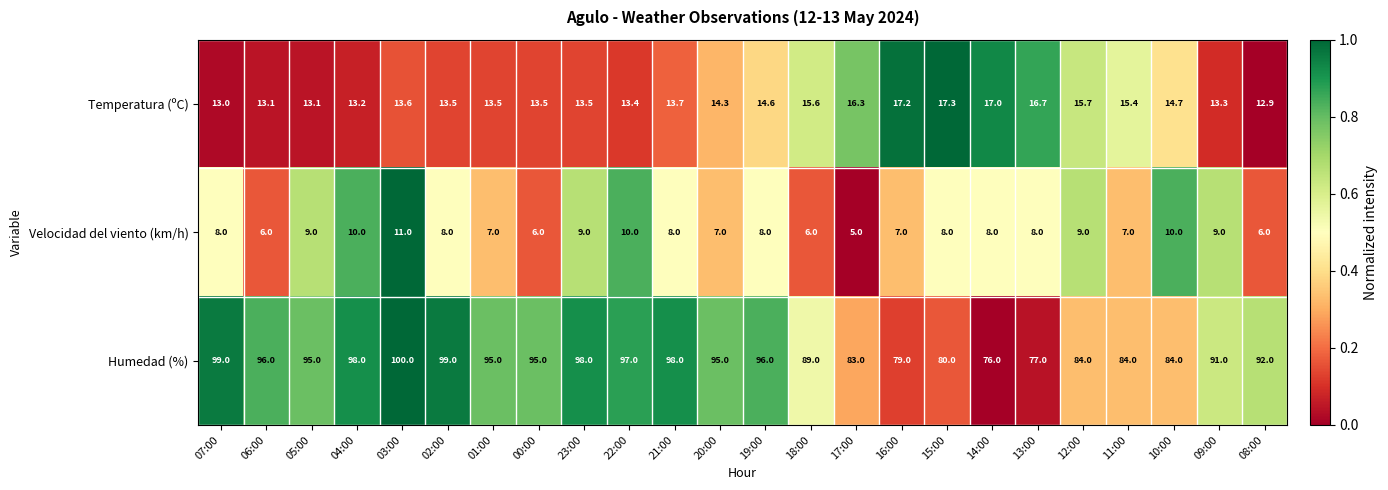

How many categories are shown in the chart?

24